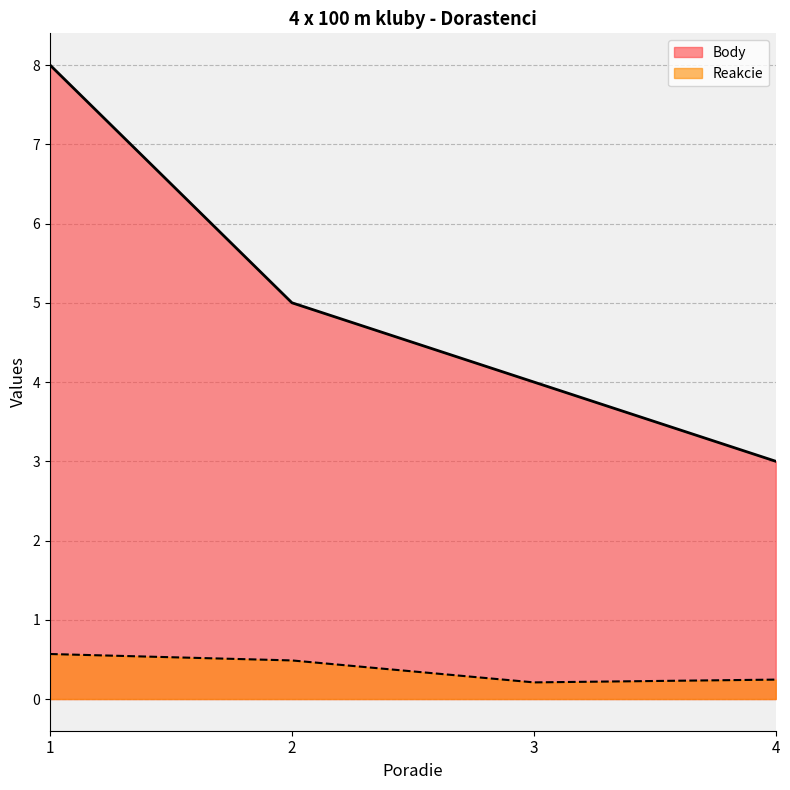

Is it true that Reakcie equals 0.3 at 2?

False